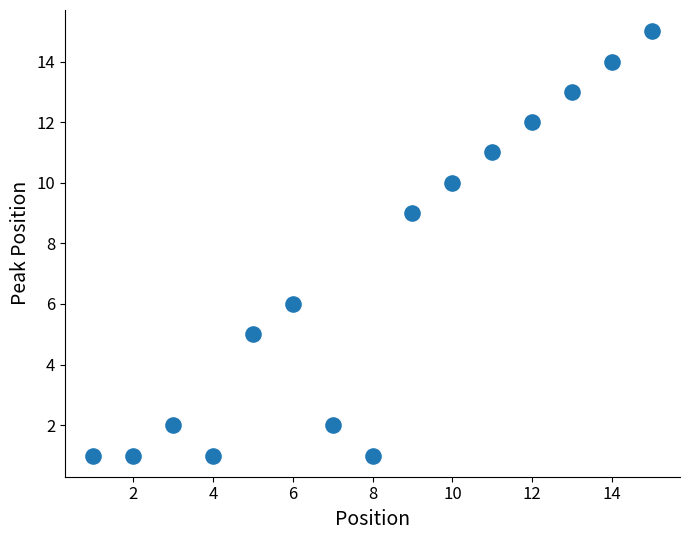

What Y value in the scatter plot is closest to 8?

9